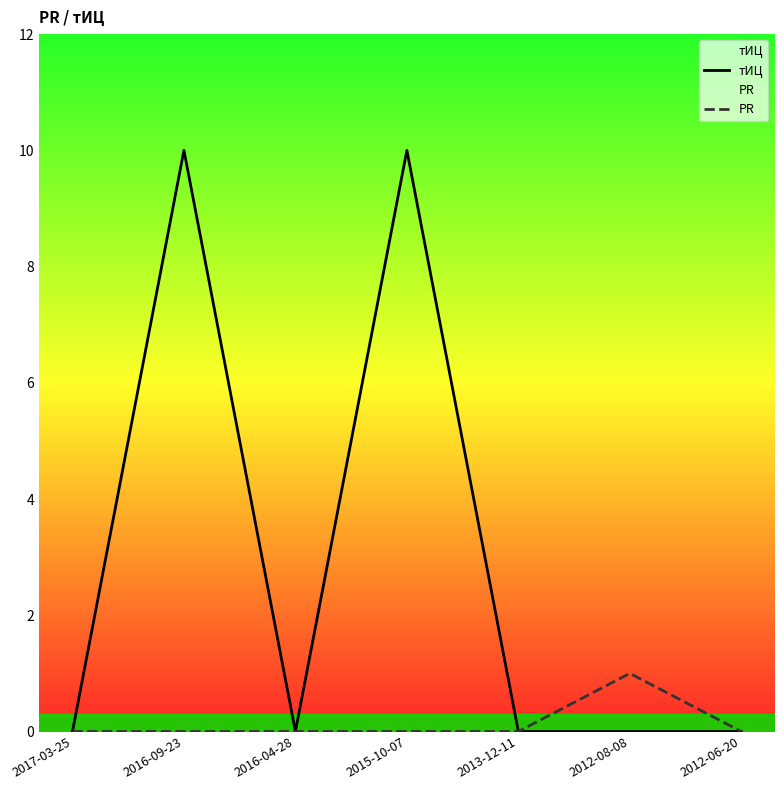

True or false: PR has a value of -1 at 2016-04-28.

False